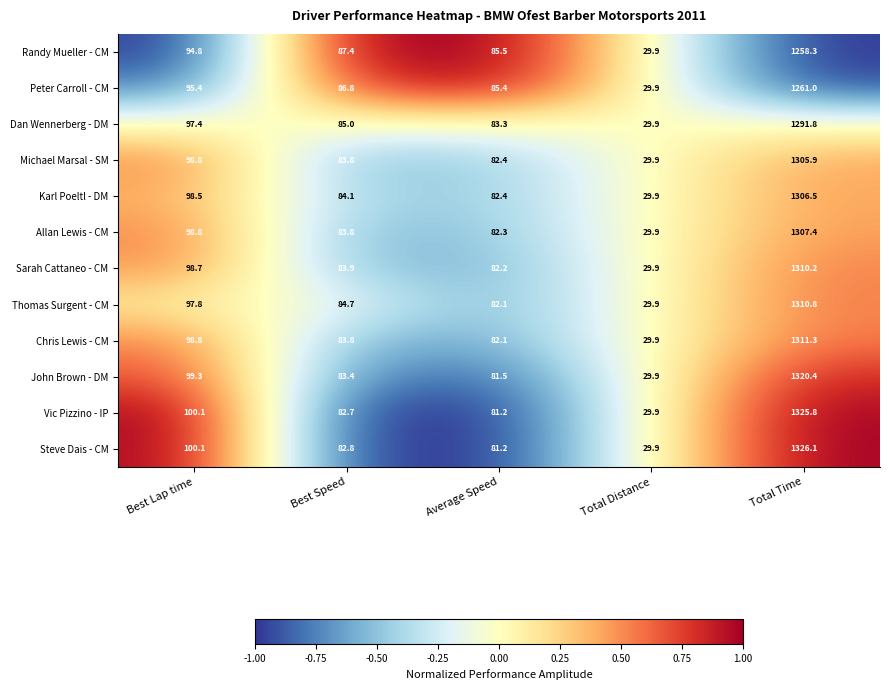

Rank the categories by Randy Mueller - CM value from highest to lowest.

Total Time, Best Lap time, Best Speed, Average Speed, Total Distance